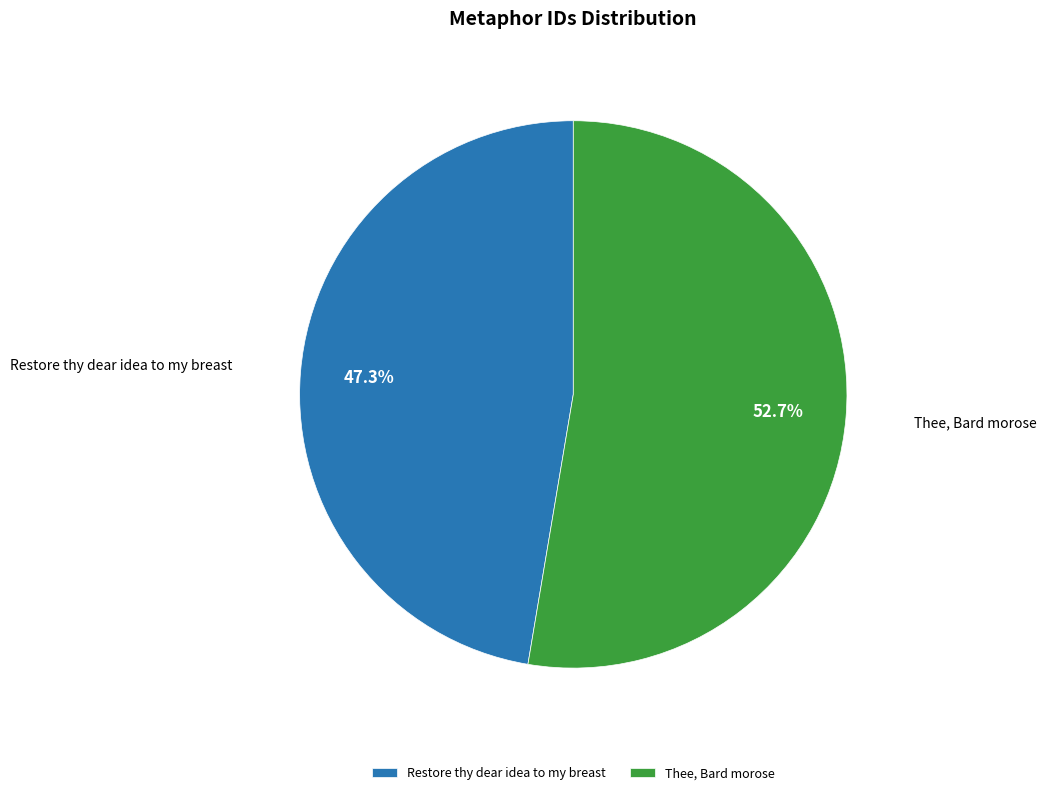

Between Thee, Bard morose and Restore thy dear idea to my breast, which is larger?

Thee, Bard morose